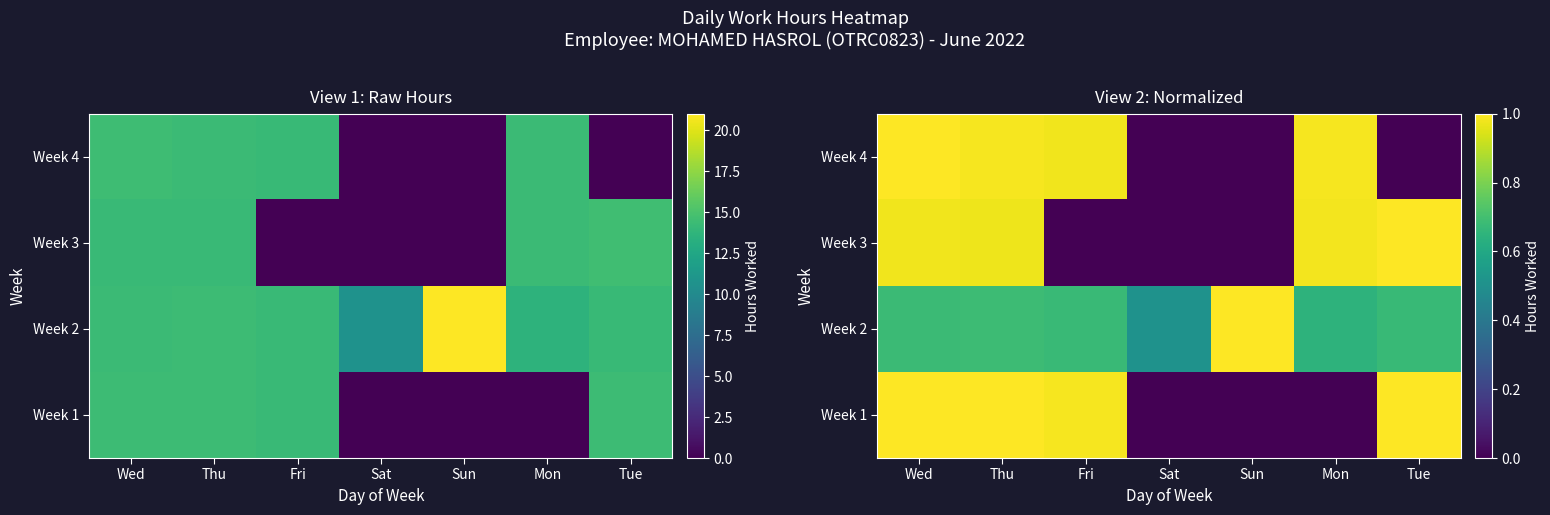

Is it true that Week 1 equals 1.0 at Tue?

True